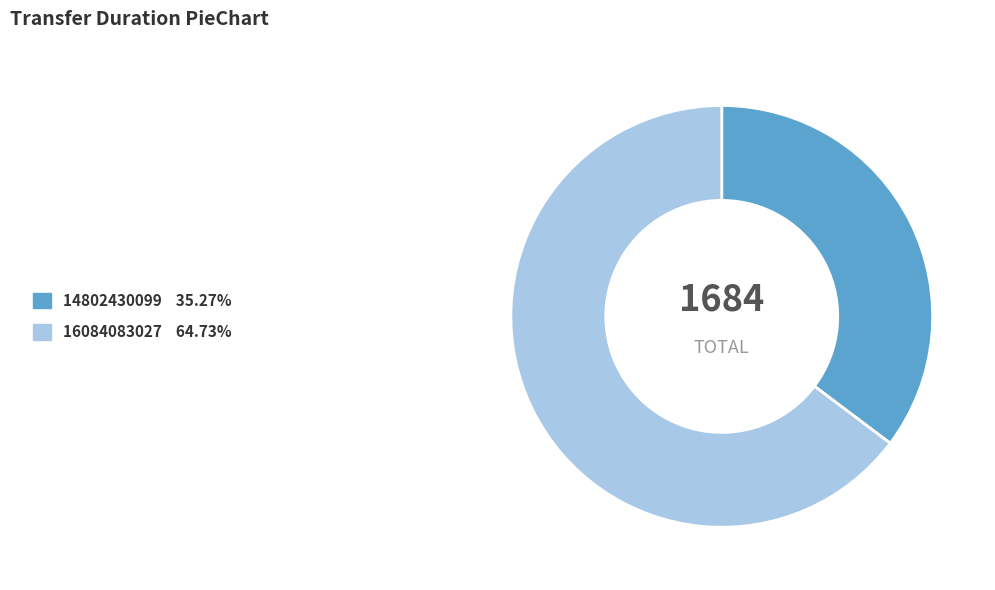

Between 14802430099 and 16084083027, which is larger?

16084083027